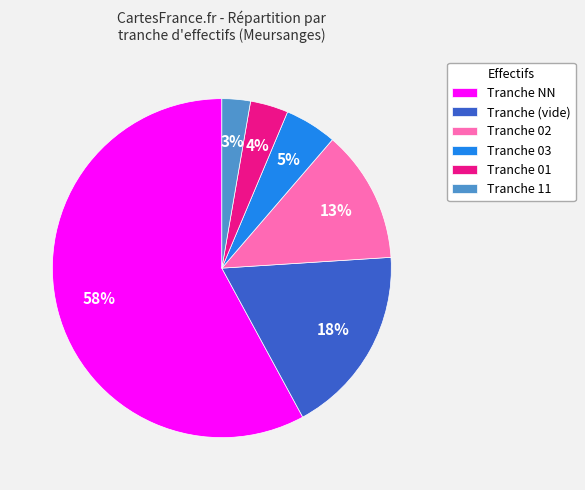

How many slices are in this pie chart?

6